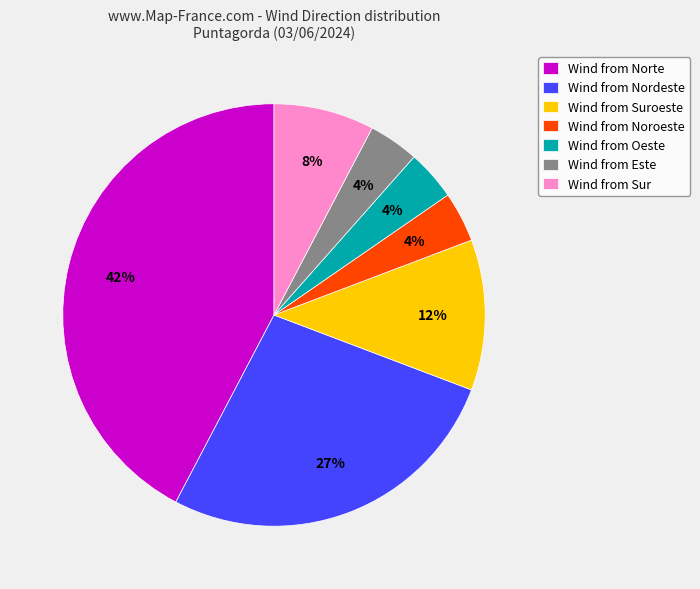

Is it true that Wind from Noroeste is 4% of the pie?

True